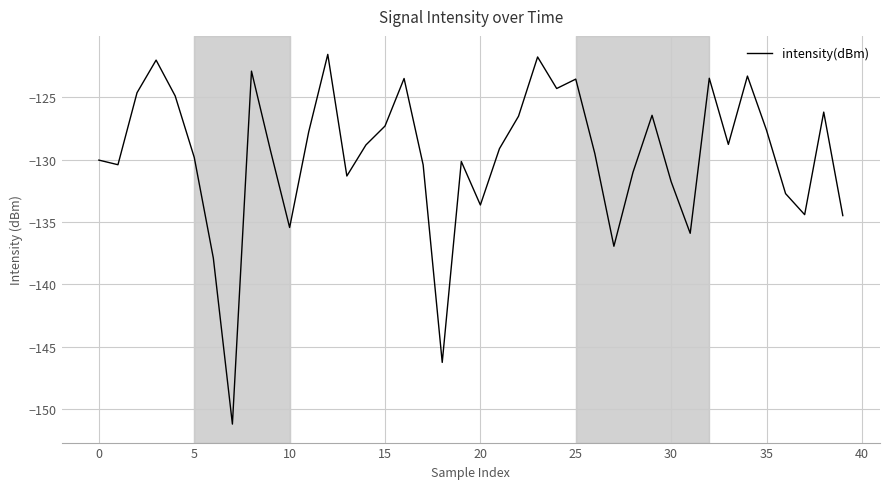

What is the minimum value shown in the chart?

-151.2